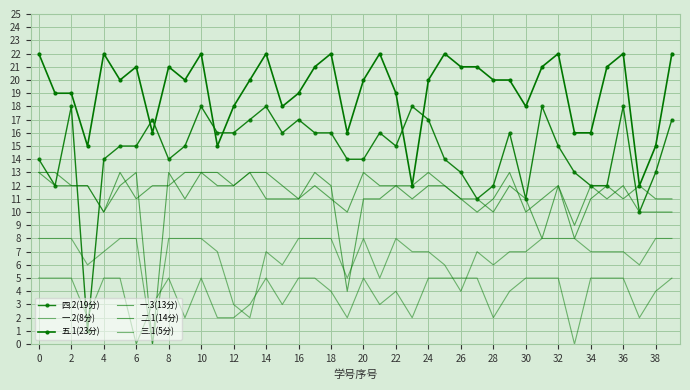

What is the label of the 6th point from the right?

34